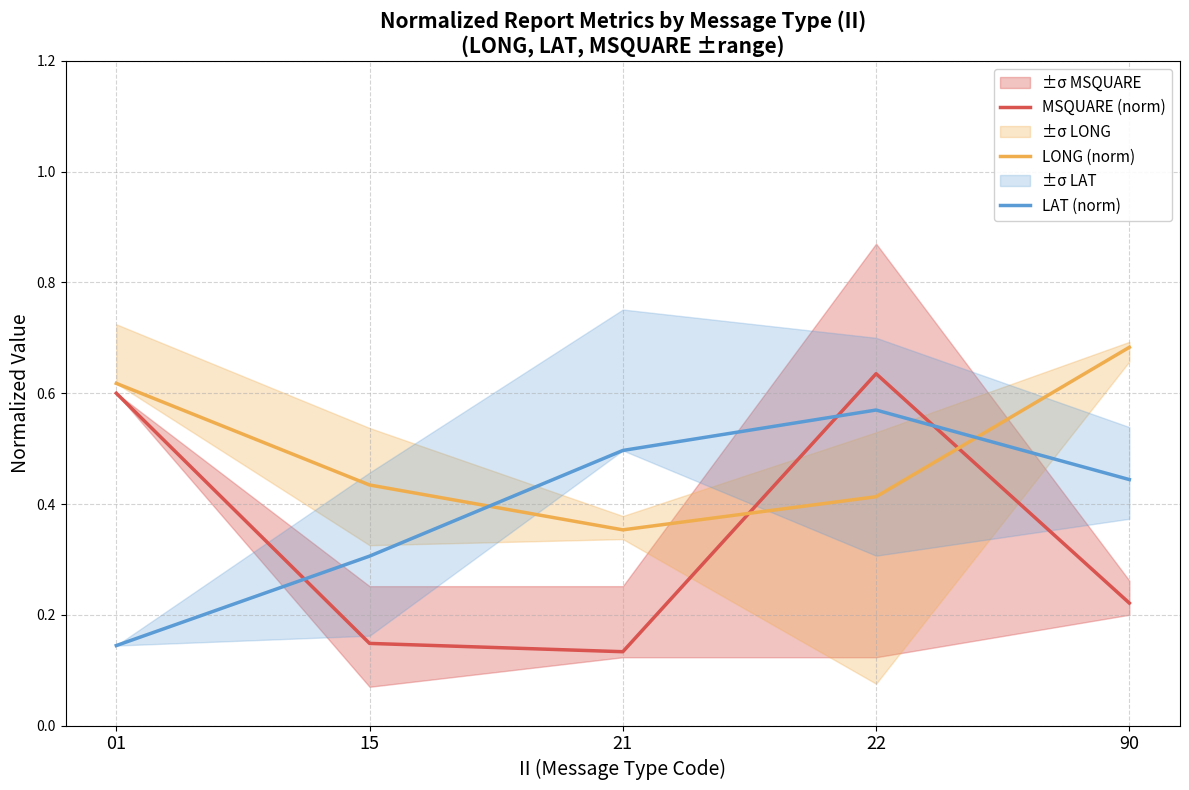

List the series in order of their overall mean, lowest first.

MSQUARE (norm), LAT (norm), LONG (norm)